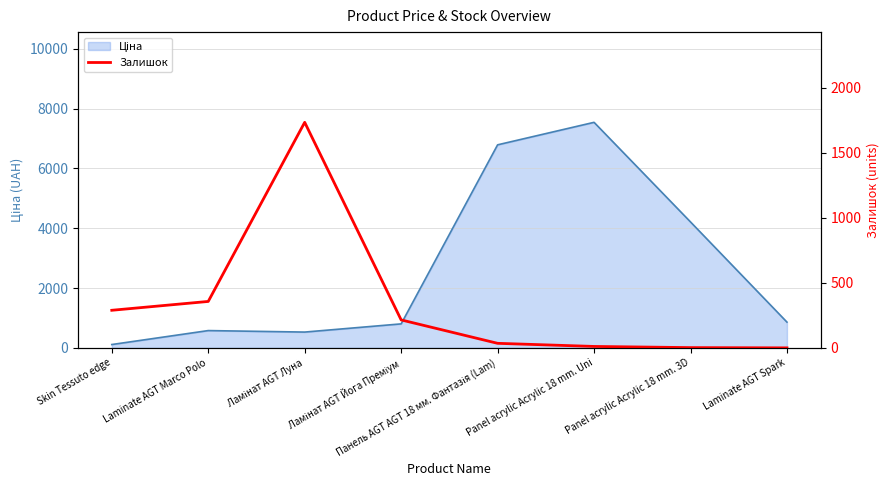

The value at Панель AGT AGT 18 мм. Фантазія (Lam) is 13. True or false?

False